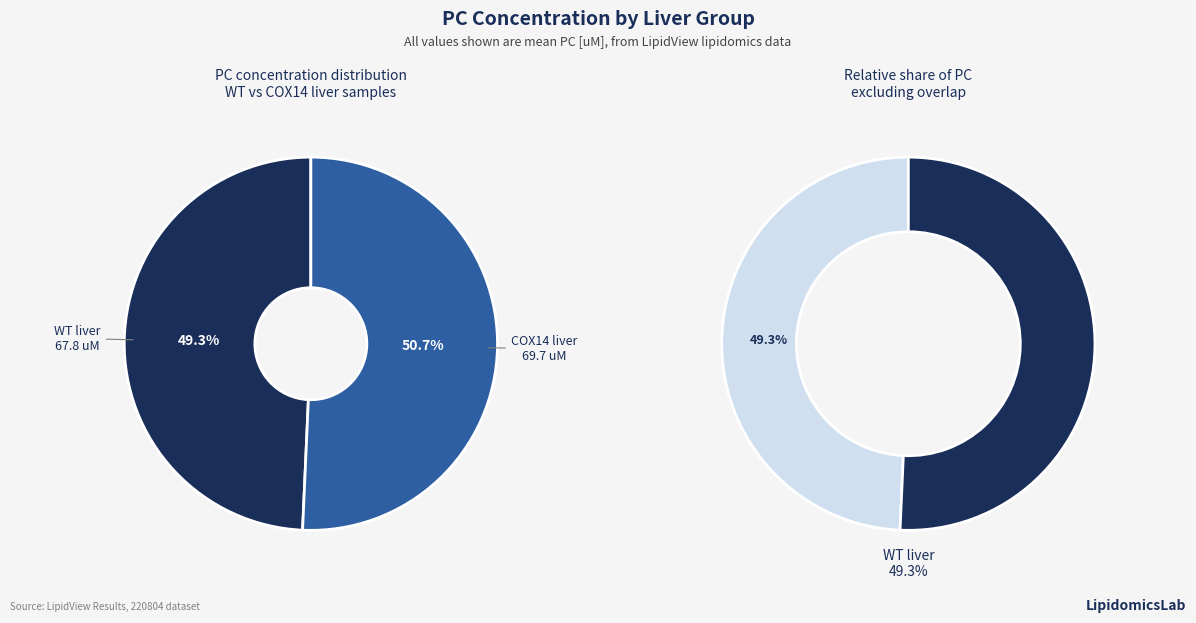

The 6 slice represents 24% of the pie. True or false?

False